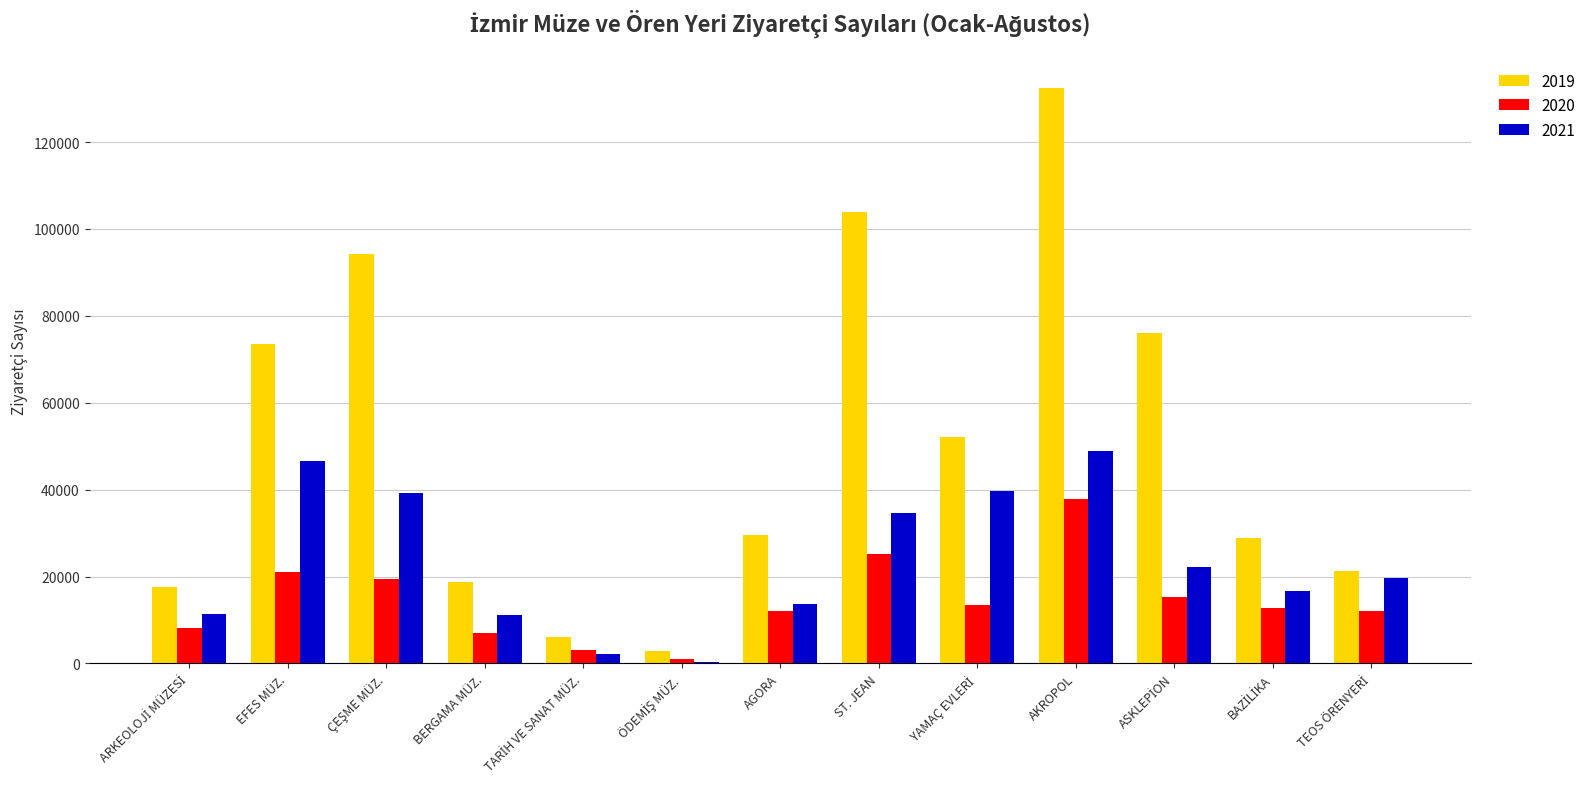

Where does the 2019 series first go above 29570?

EFES MÜZ.